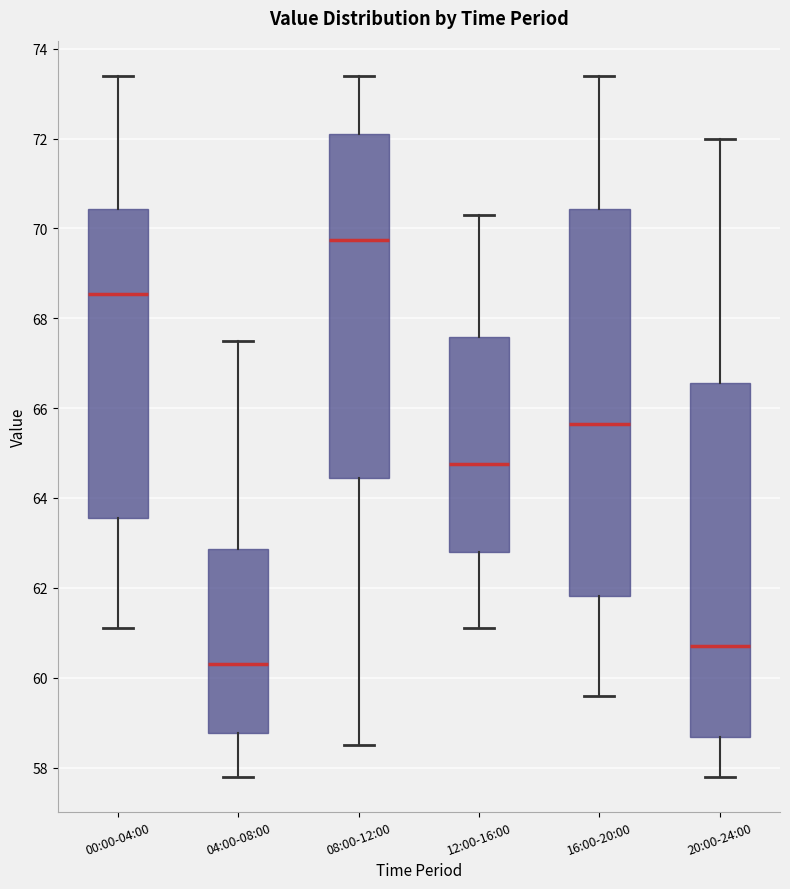

Reading left to right, read every box against the y-axis: the position of its median line, the range the box covers, and the ends of its whiskers. The values are not printed on the chart, so give them approximately, as read against the axis.

00:00-04:00: median 68.6, box 63.6 to 70.4, whiskers 61.2 to 73.4
04:00-08:00: median 60.4, box 58.8 to 62.8, whiskers 57.8 to 67.6
08:00-12:00: median 69.8, box 64.4 to 72.2, whiskers 58.6 to 73.4
12:00-16:00: median 64.8, box 62.8 to 67.6, whiskers 61.2 to 70.4
16:00-20:00: median 65.6, box 61.8 to 70.4, whiskers 59.6 to 73.4
20:00-24:00: median 60.8, box 58.6 to 66.6, whiskers 57.8 to 72.0